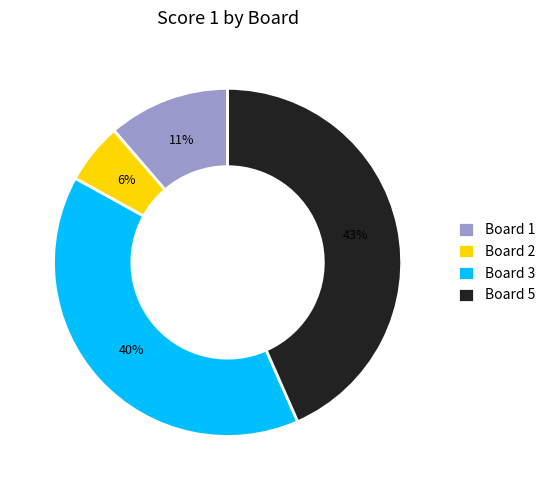

What is the ratio of the value at Board 1 to the value at Board 3?

0.3